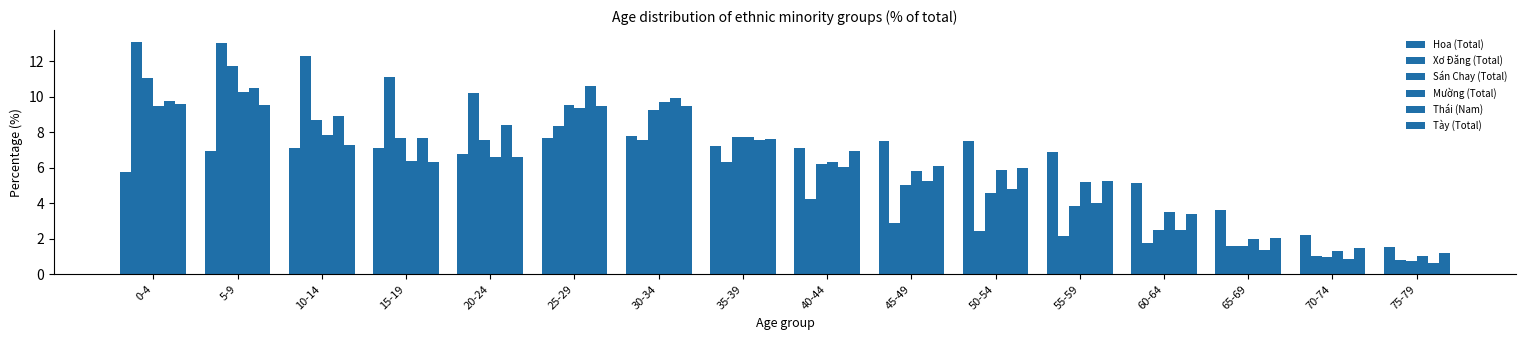

What is the greatest value displayed?

13.1